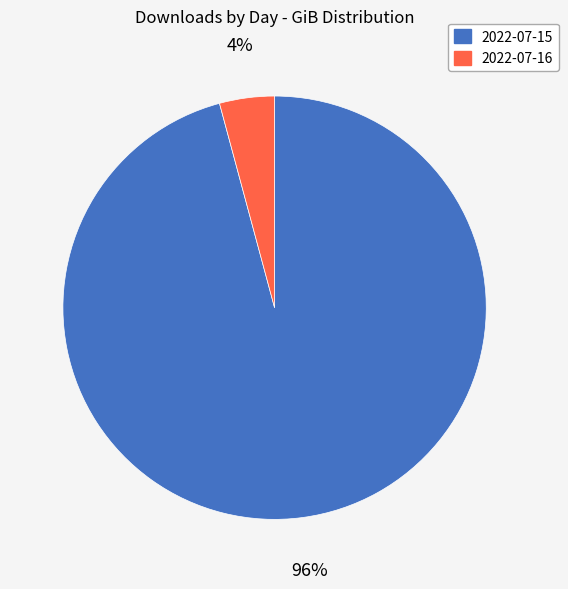

The 2022-07-16 slice represents 4% of the pie. True or false?

True